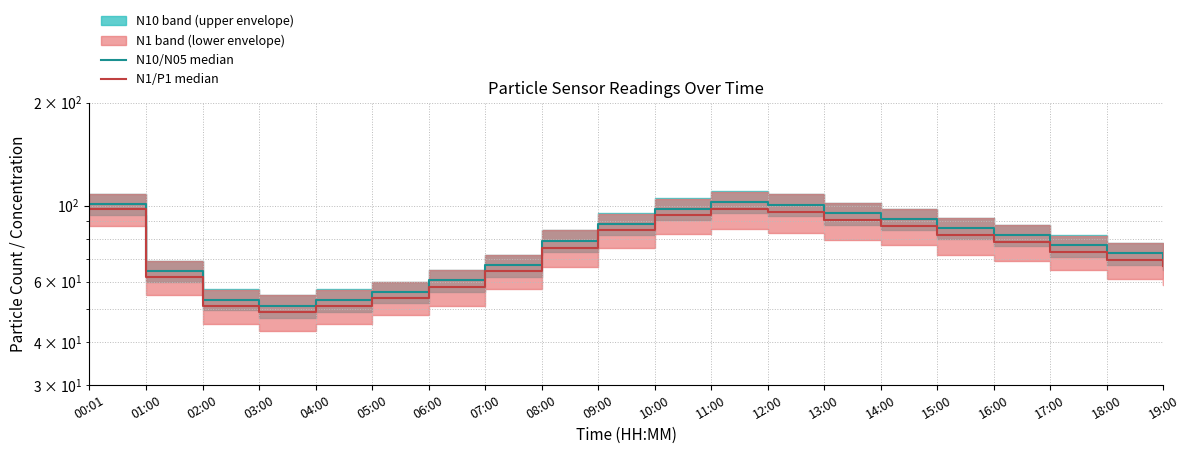

List the series in order of their peak value, highest first.

N10/N05 median, N1/P1 median